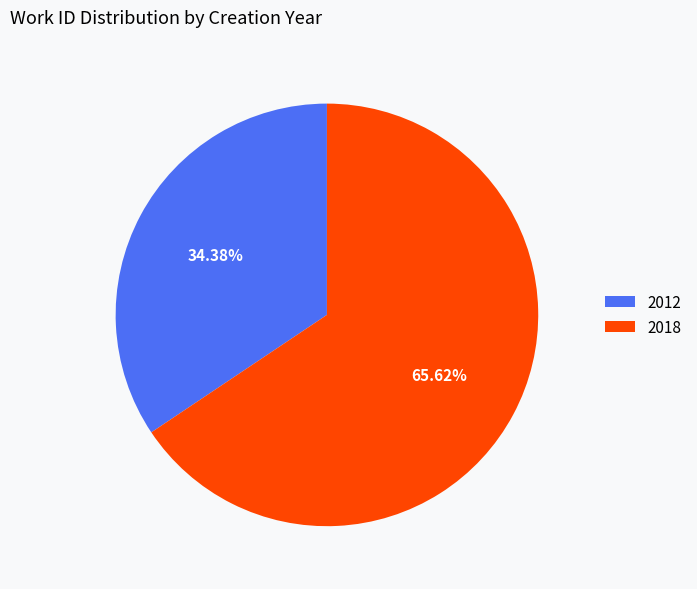

Approximately how many times larger is the value at 2012 compared to 2018?

0.5